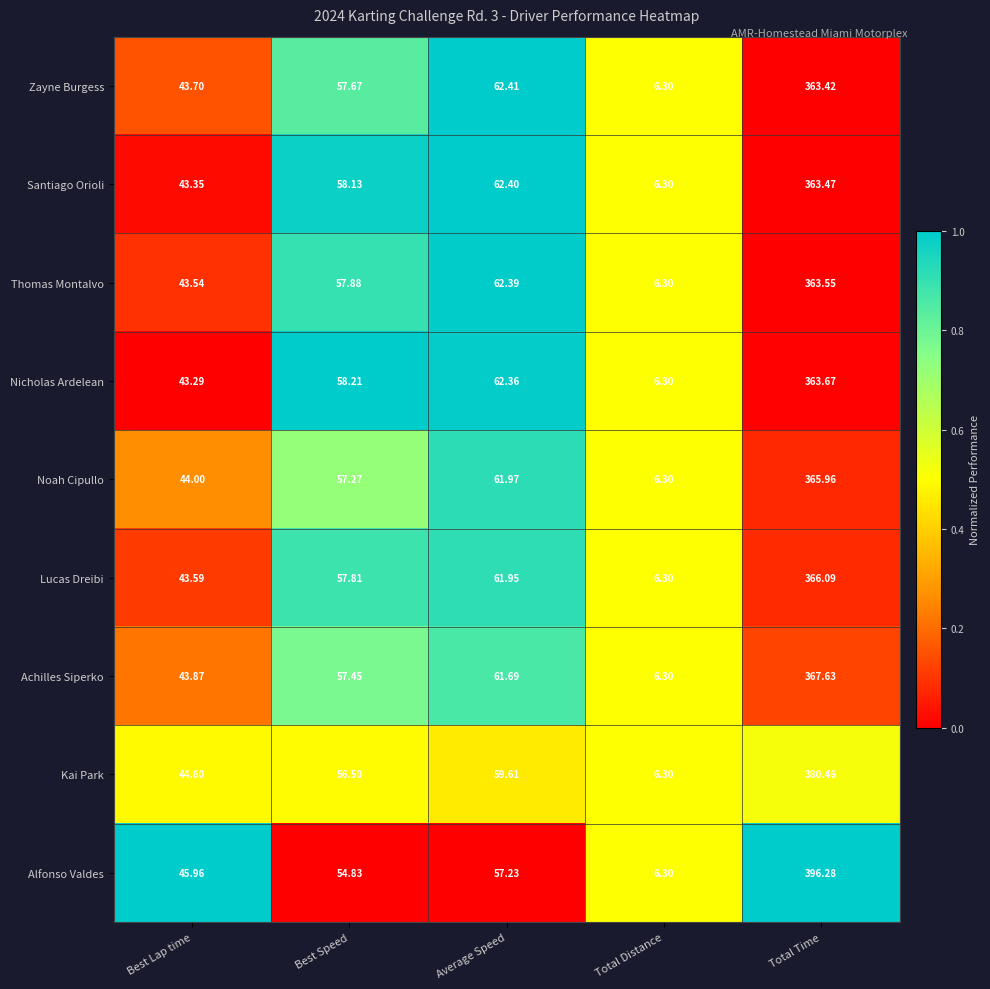

Which series has the largest range (max minus min)?

Alfonso Valdes